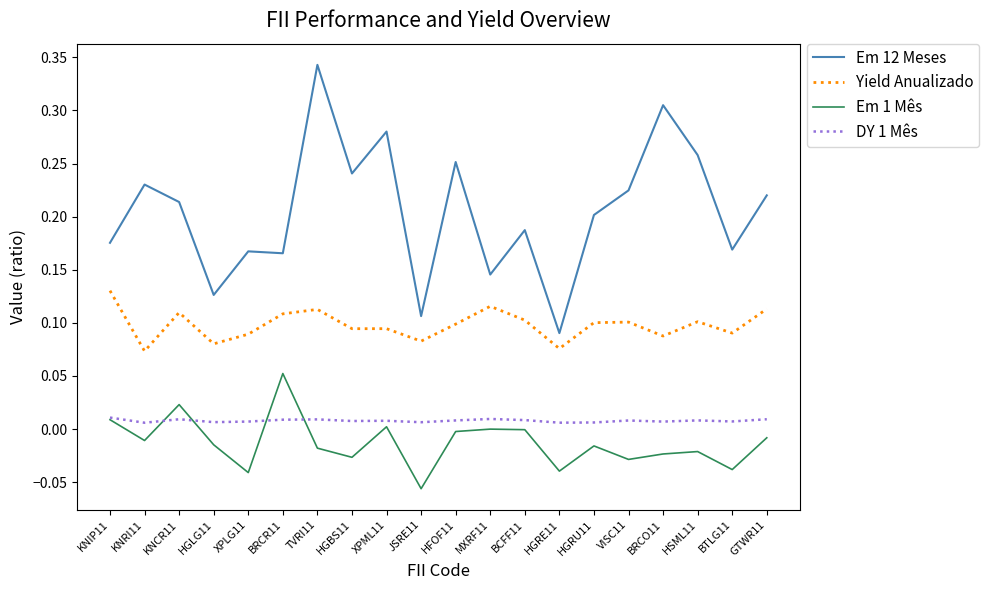

Count the Yield Anualizado values in the range 0 to 1.

20